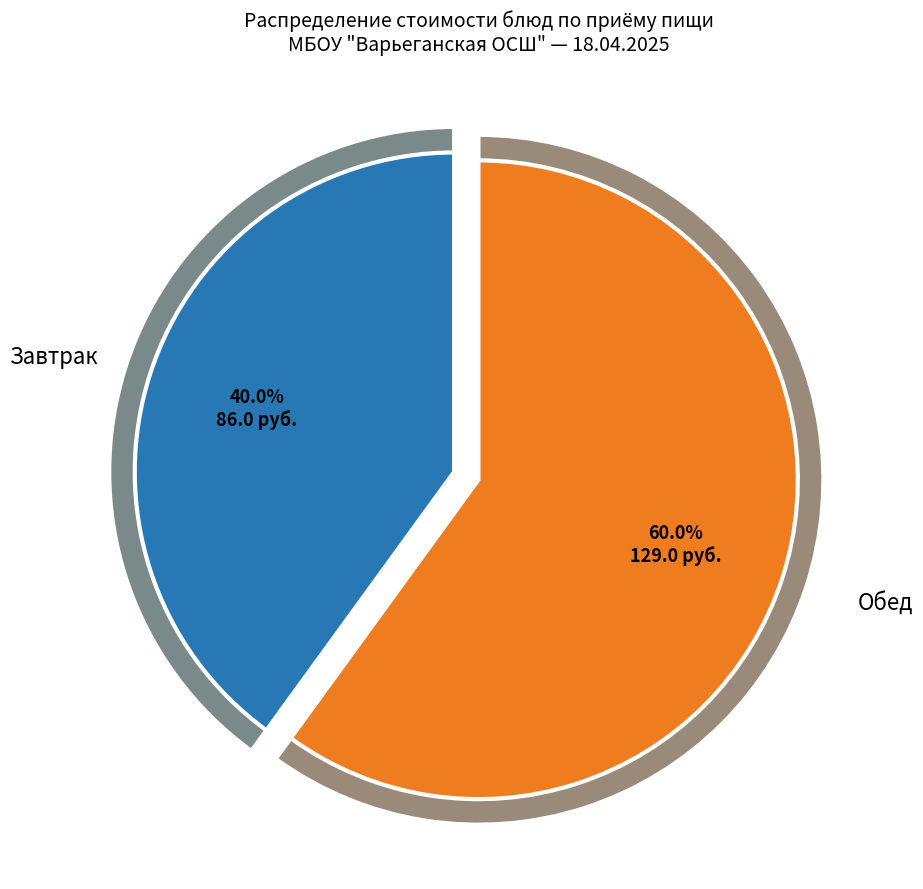

True or false: Огурцы свежие нарезка accounts for 24% of the total.

False